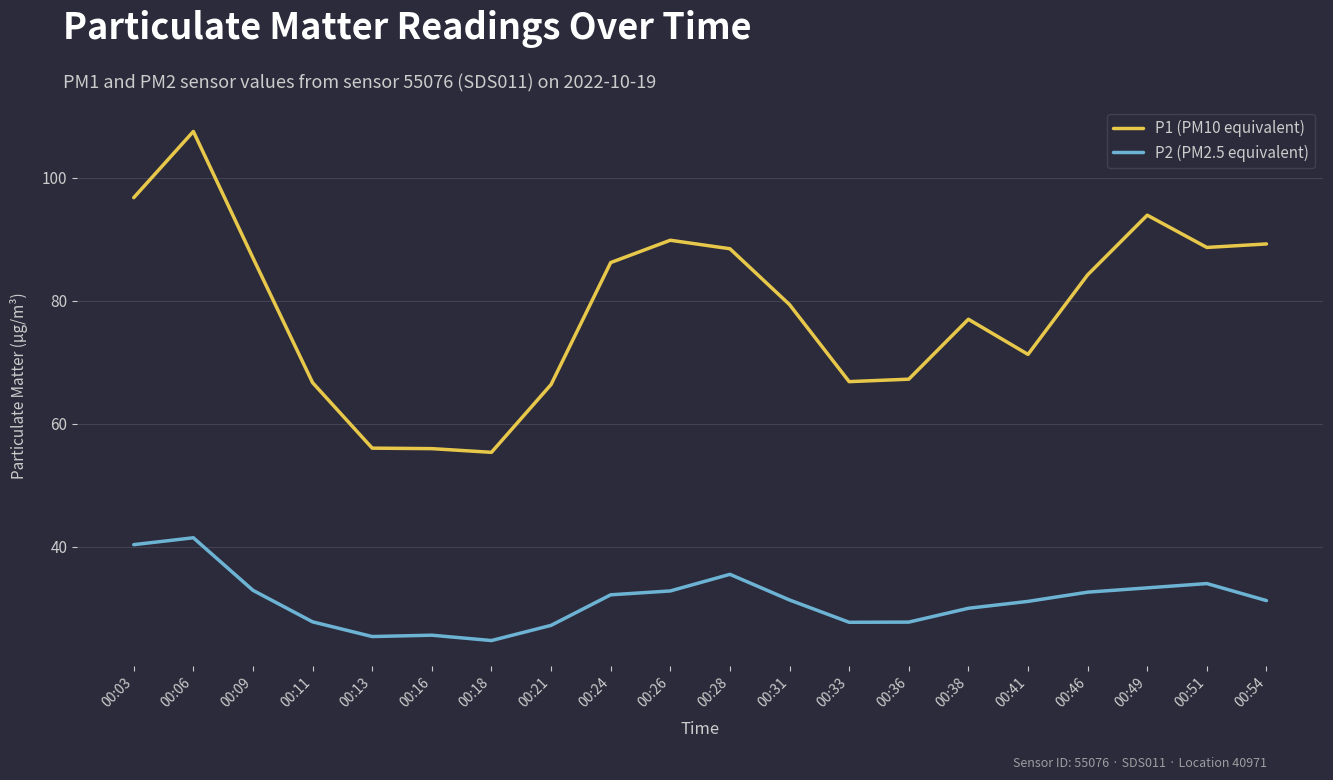

True or false: P1 (PM10 equivalent) and P2 (PM2.5 equivalent) cross at least once.

False